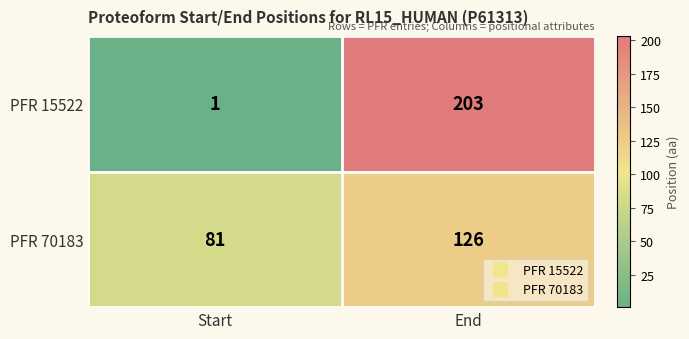

The PFR 70183 series shows 78 at End. True or false?

False